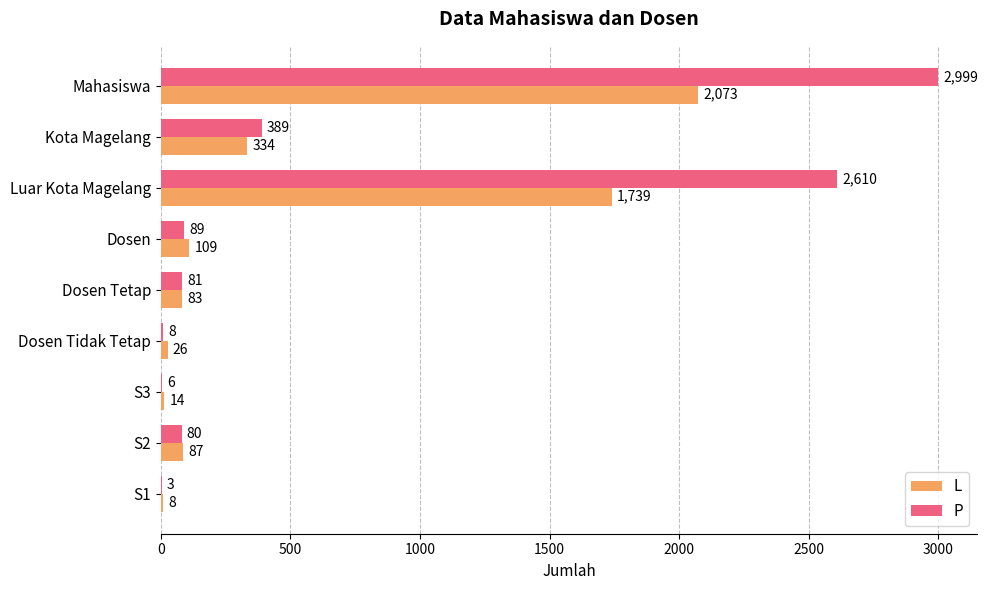

What is the average value of the P series?

696